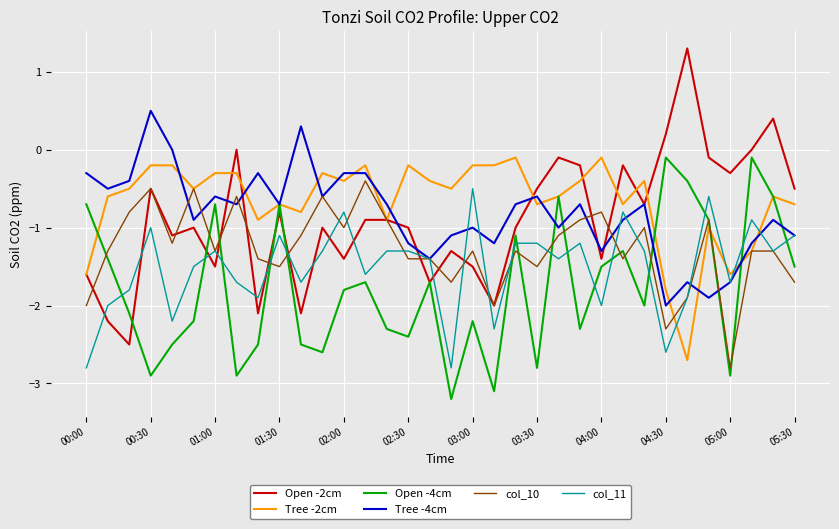

Which series has the largest range (max minus min)?

Open -2cm